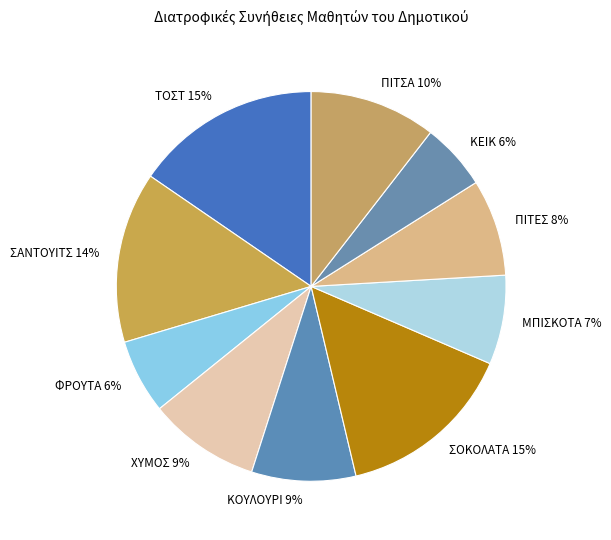

What percentage is the ΚΟΥΛΟΥΡΙ slice, to the nearest percent?

9%